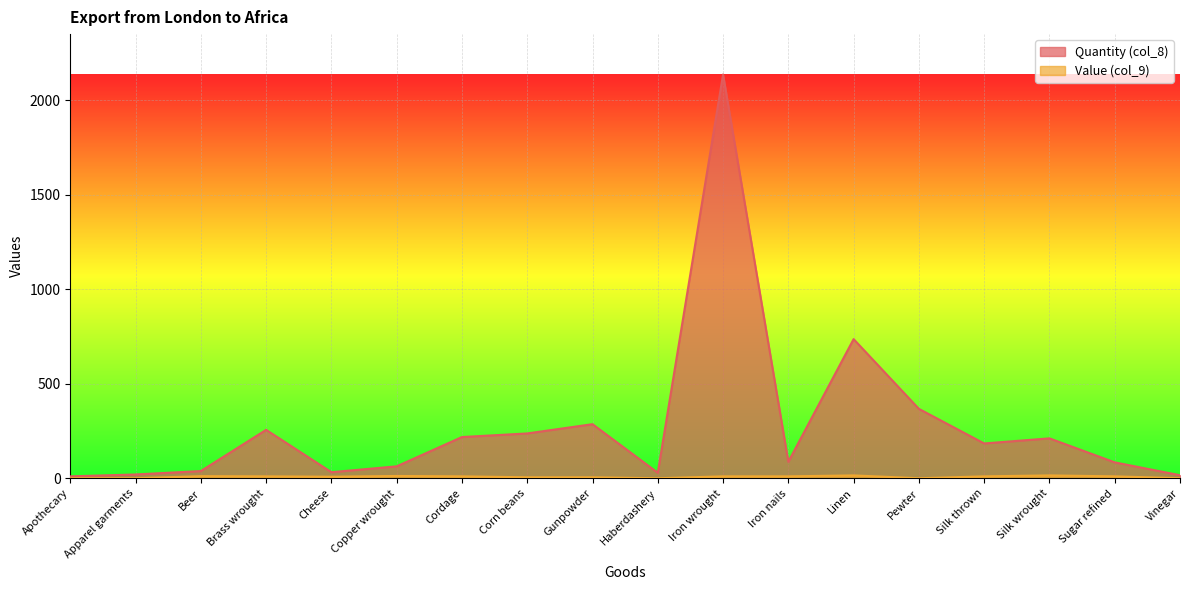

At which label is Quantity (col_8) closest to 1073?

Linen